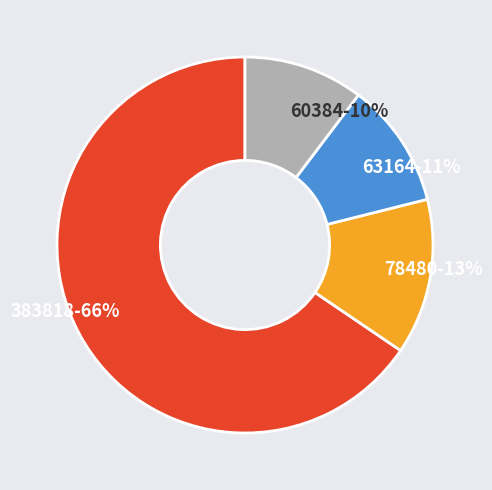

Do 78480-13% and 60384-10% together represent more than half of the pie?

No